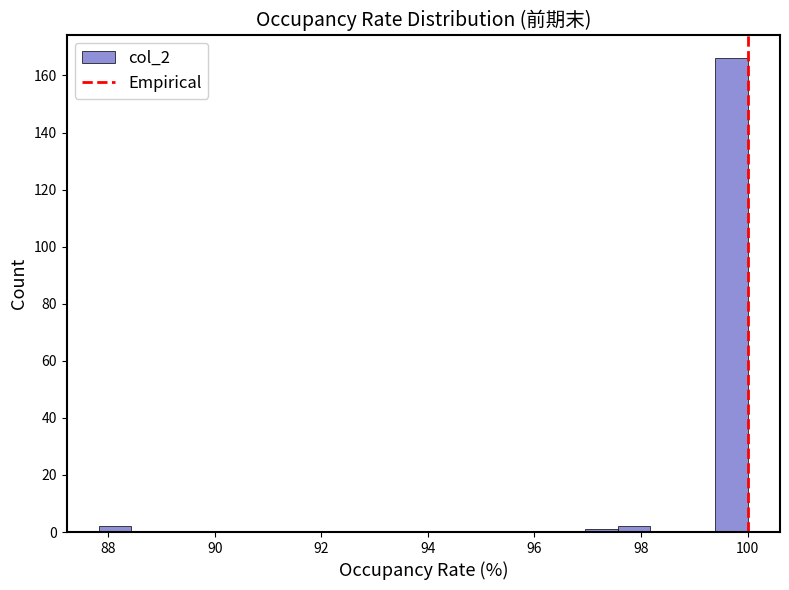

Around what value on the x-axis is the tallest bar? Give the approximate position of its centre, as read against the axis.

99.6